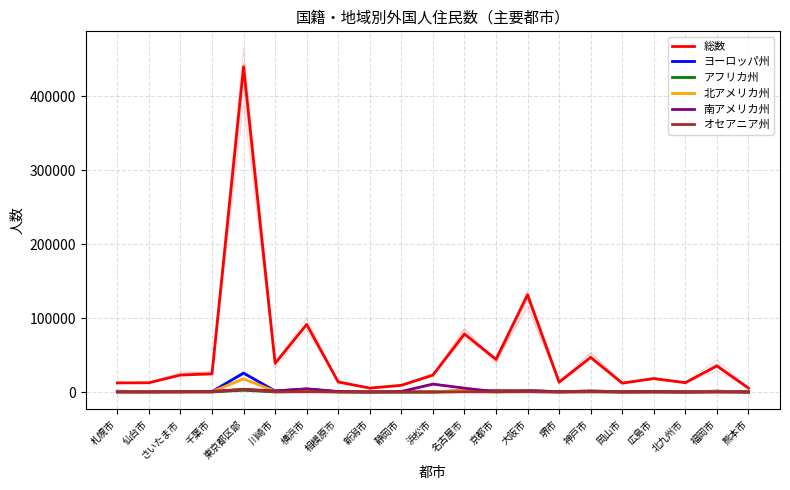

At which label does オセアニア州 reach its minimum?

北九州市